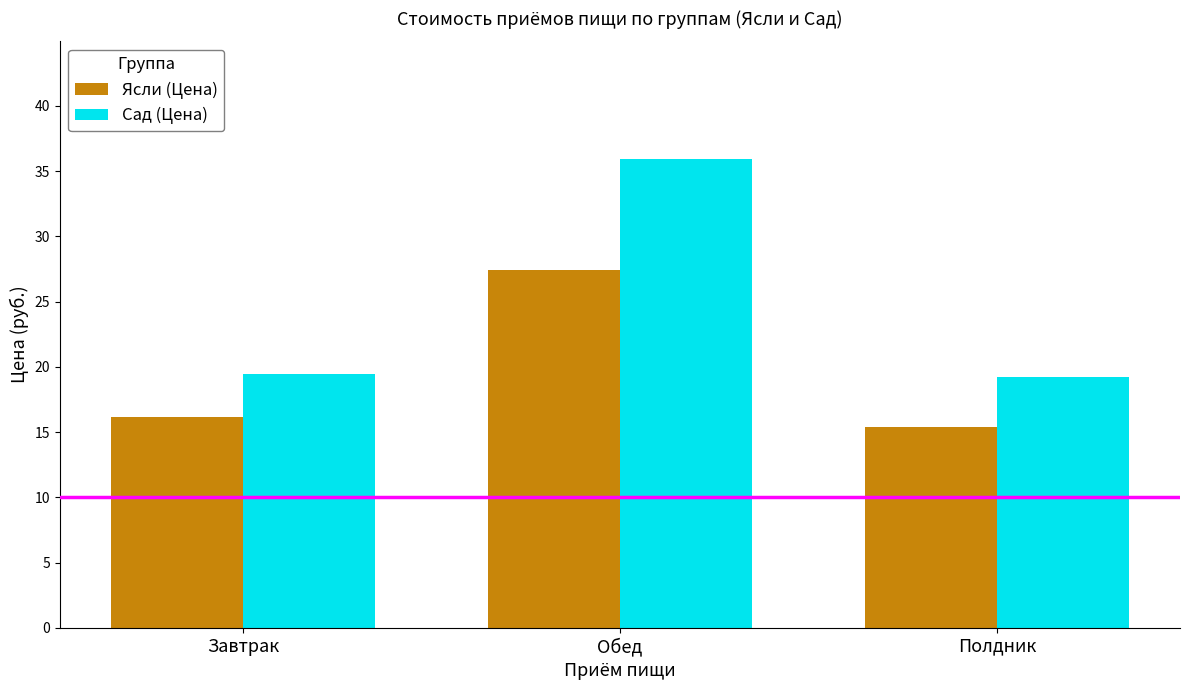

What is the label of the 1st bar from the right?

Полдник